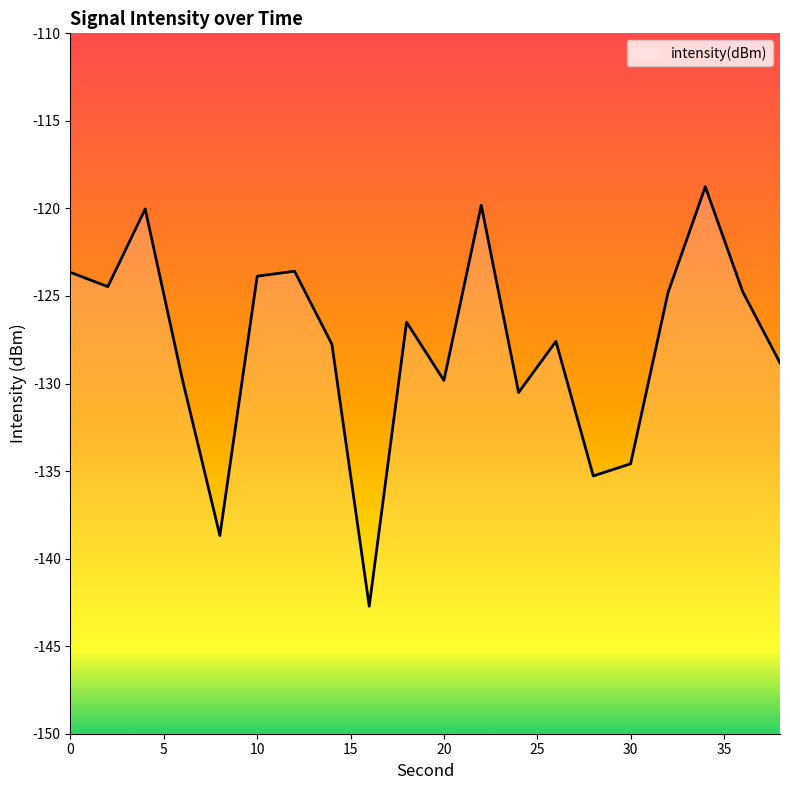

The value at 20 is -69.0. True or false?

False